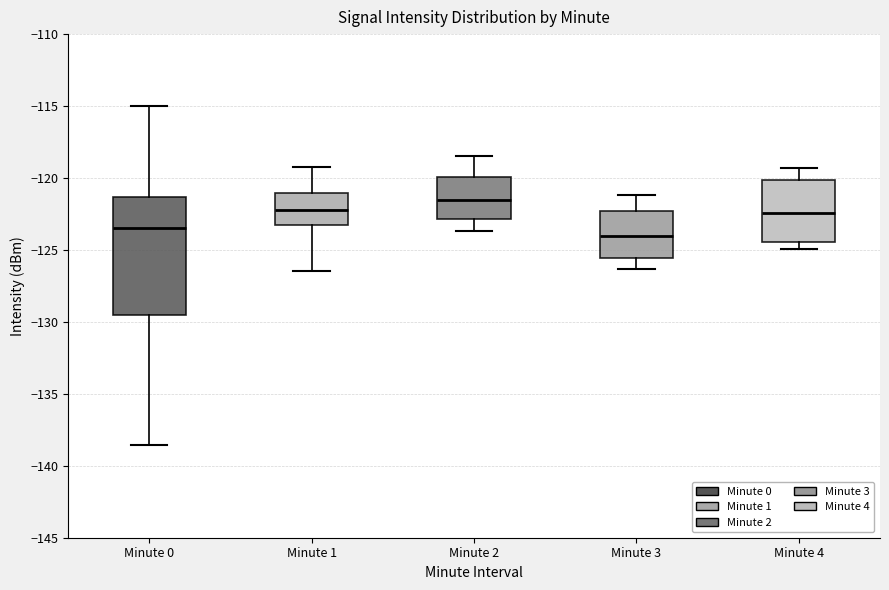

Where is the lower edge of the box for Minute 2 on the y-axis? The values are not printed on the chart, so give them approximately, as read against the axis.

-123.0